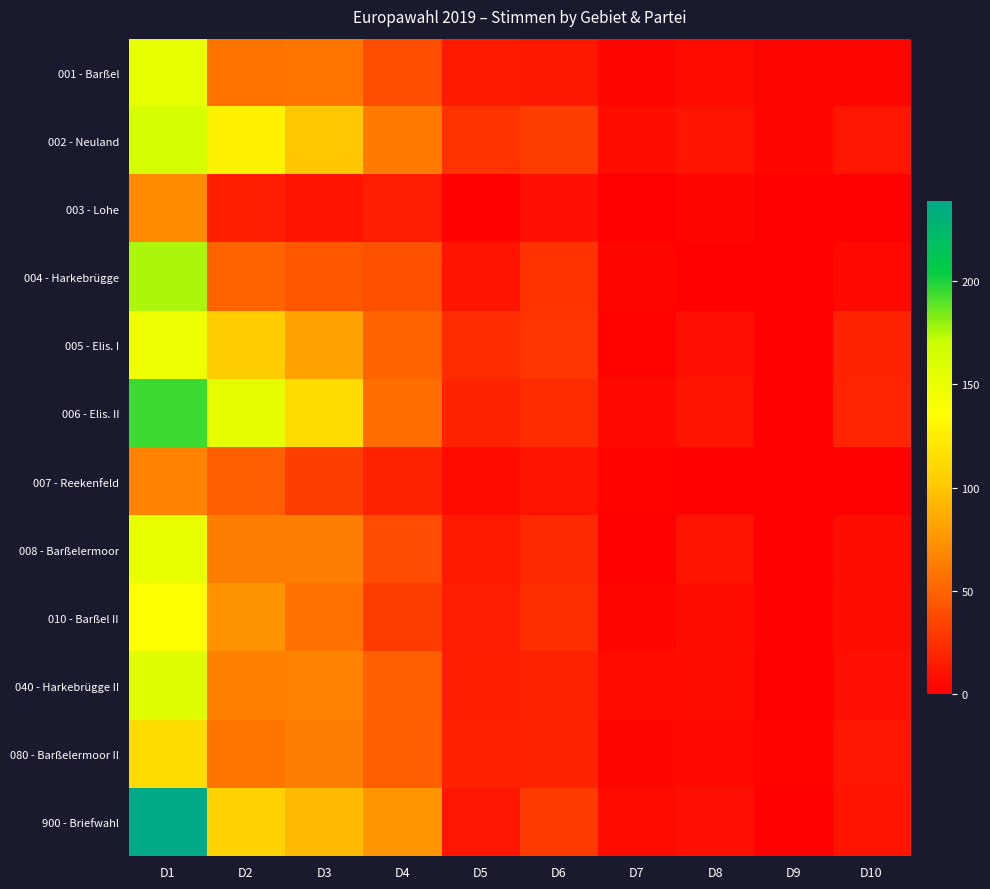

What is the greatest value displayed?

239